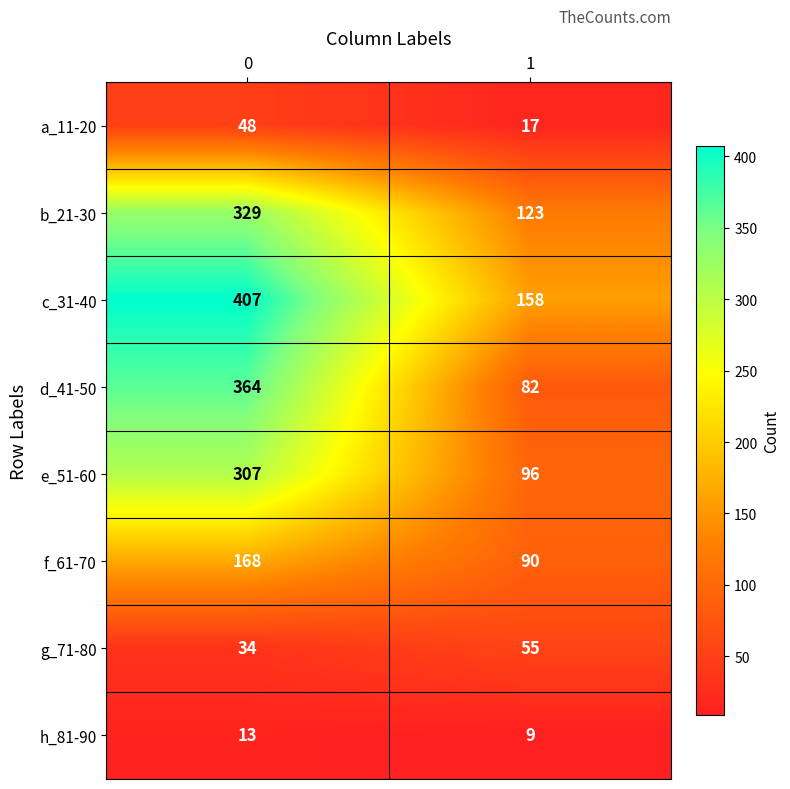

Reading left to right, transcribe all the data shown in this chart.

a_11-20: 0=48	1=17
b_21-30: 0=329	1=123
c_31-40: 0=407	1=158
d_41-50: 0=364	1=82
e_51-60: 0=307	1=96
f_61-70: 0=168	1=90
g_71-80: 0=34	1=55
h_81-90: 0=13	1=9